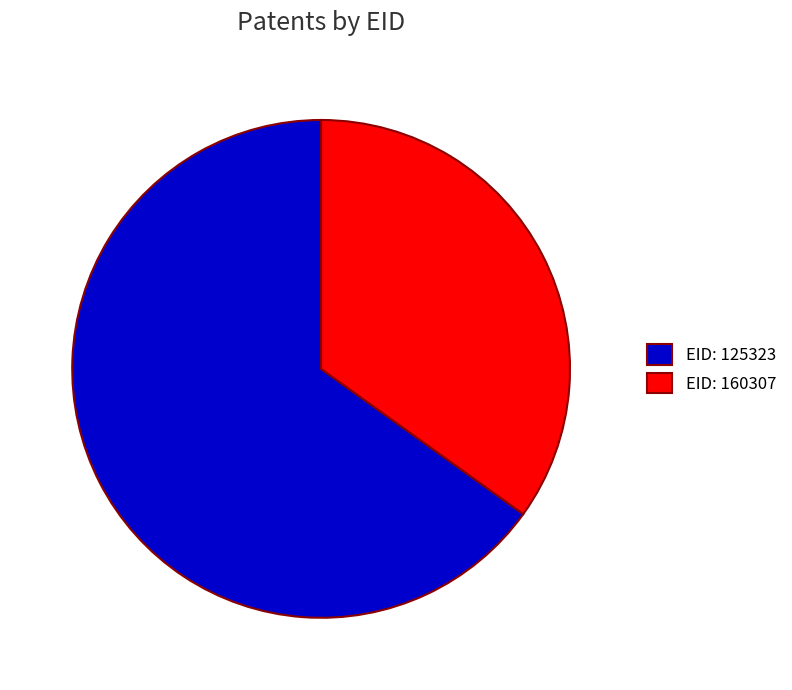

Is the sum of EID: 160307 and EID: 125323 greater than half?

Yes